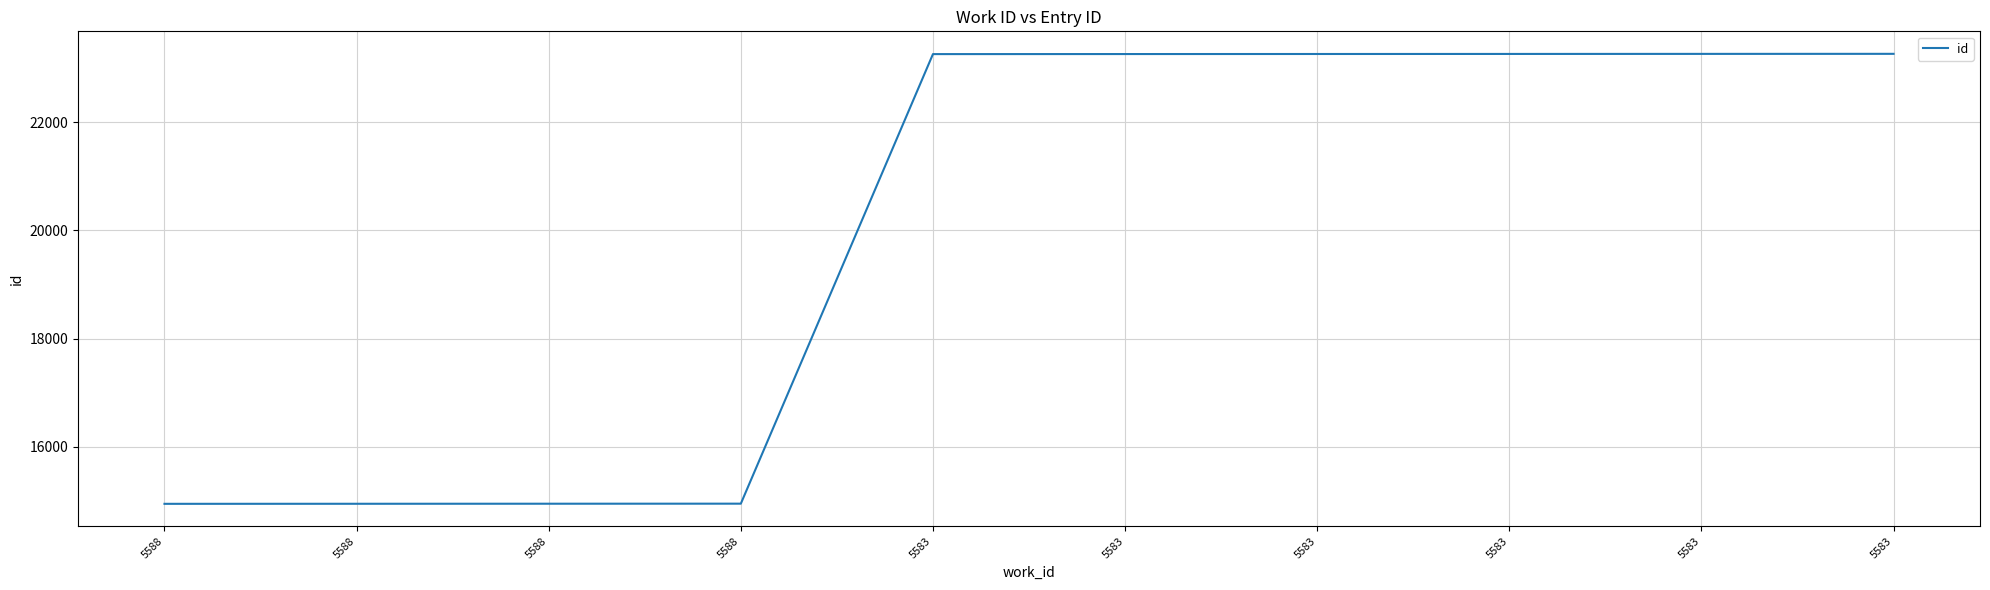

How many lines are shown in the chart?

1